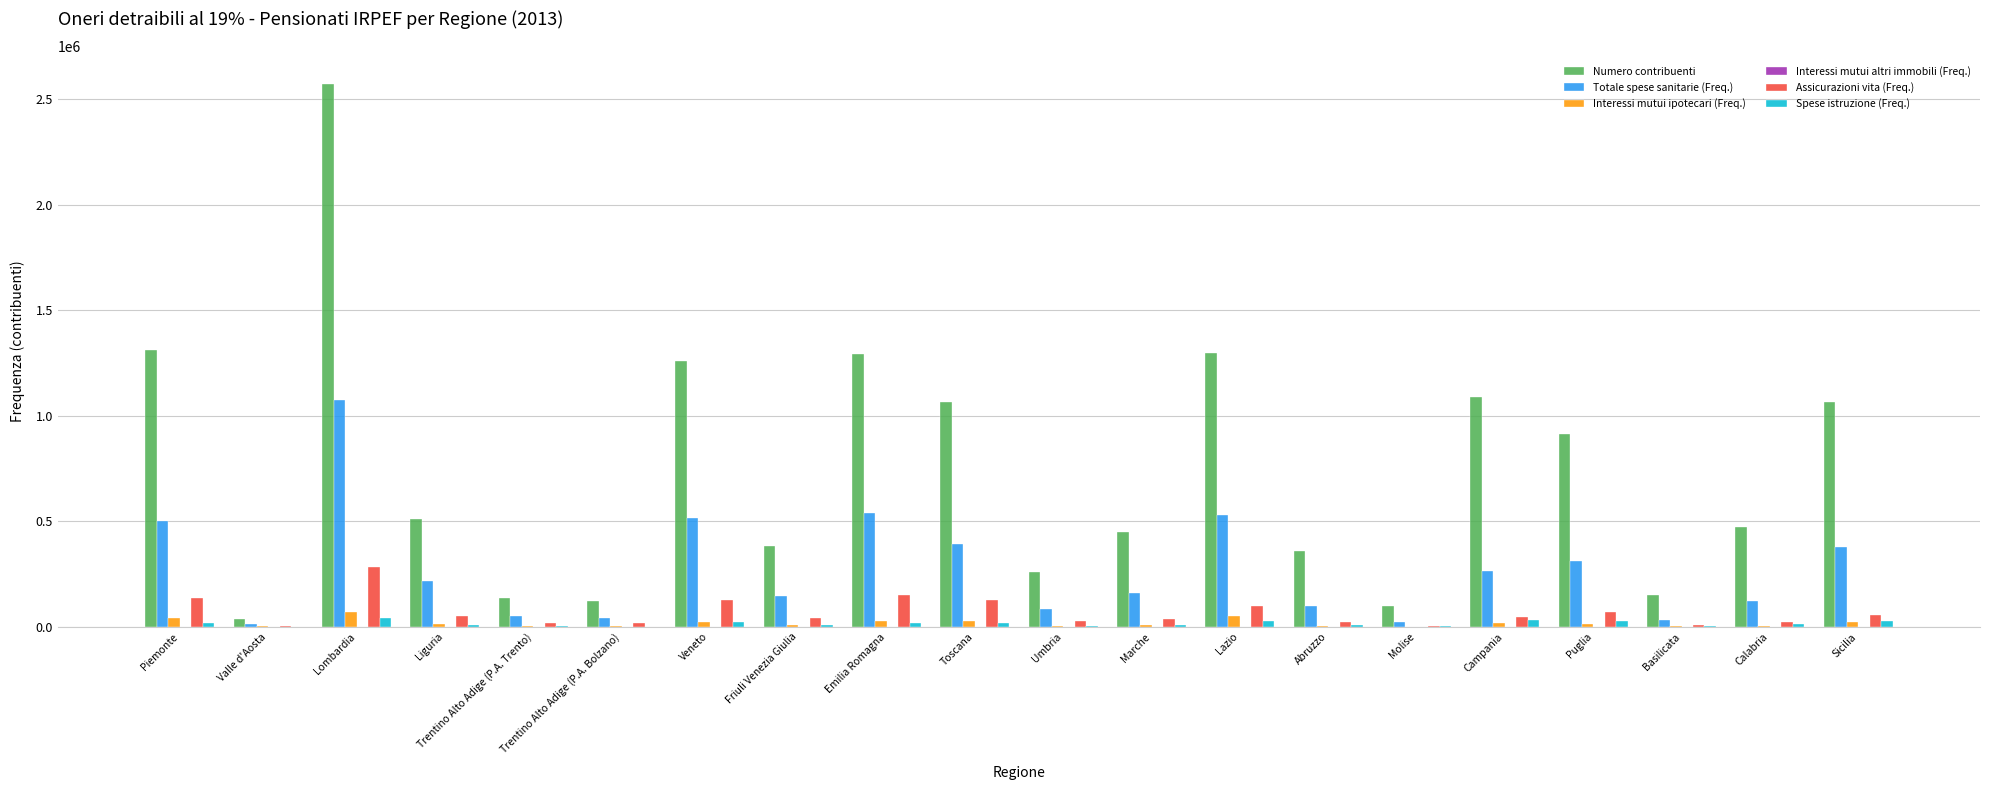

The value of Numero contribuenti at Marche is 715455. True or false?

False